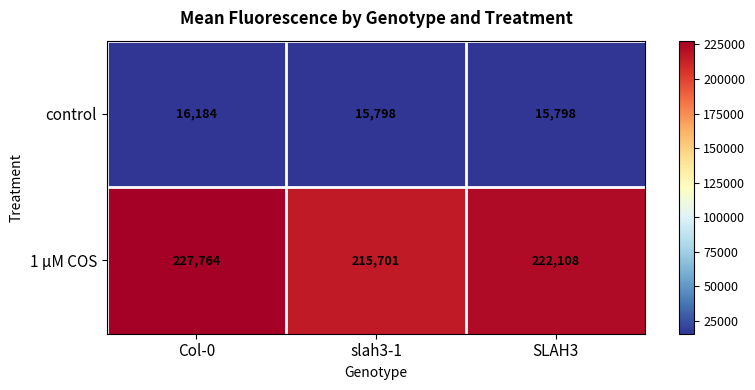

At which category is the sum across all series the highest?

Col-0